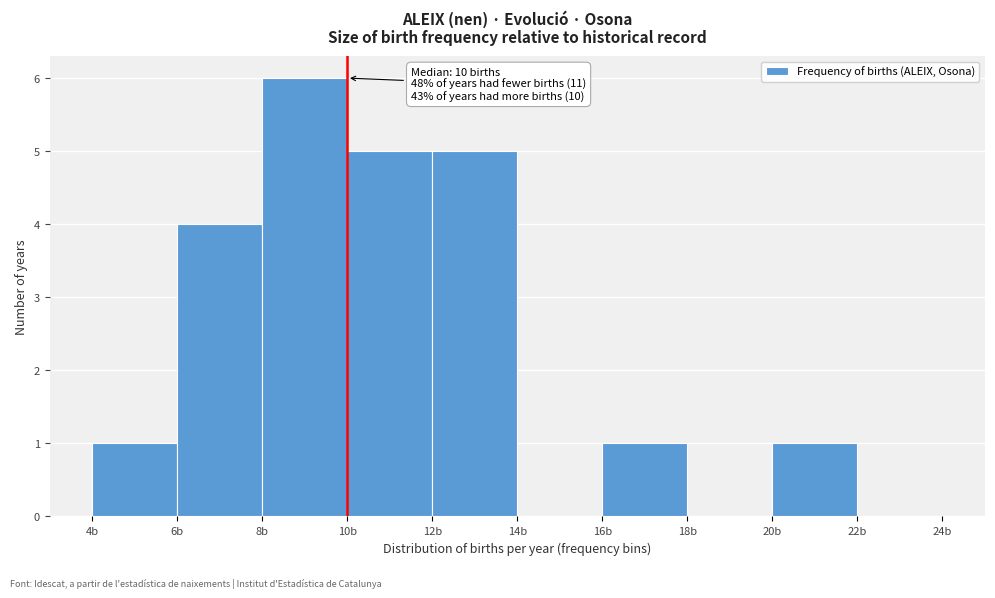

Over which range of the x-axis is the bar tallest?

8 to 10